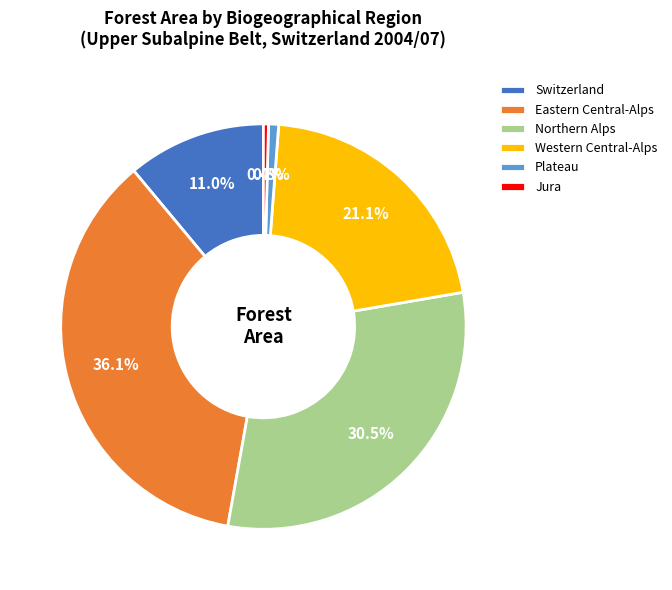

Does any single category account for the majority?

No